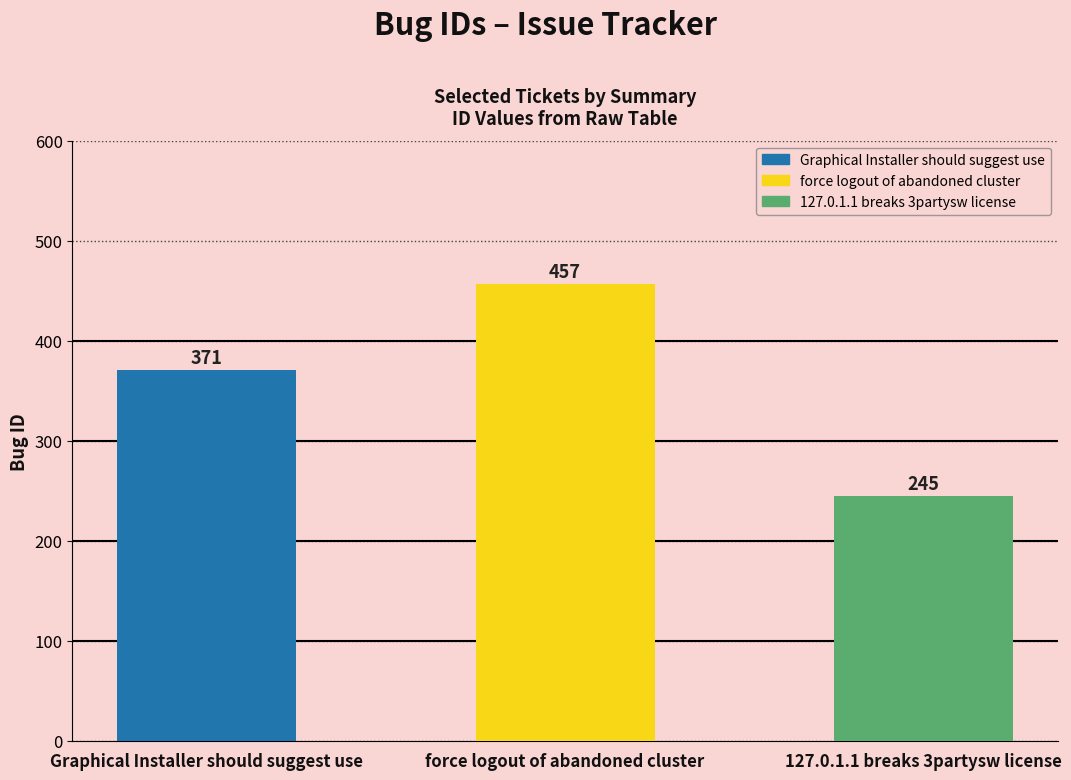

Rank the categories by value from lowest to highest.

127.0.1.1 breaks 3partysw license, Graphical Installer should suggest use, force logout of abandoned cluster